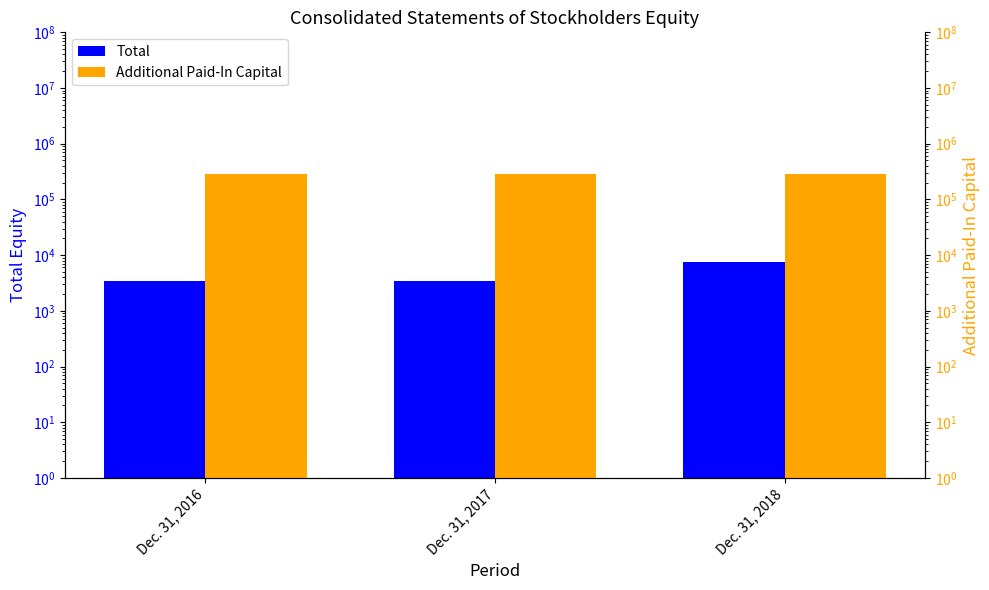

True or false: Total has a value of 3494 at Dec. 31, 2016.

True